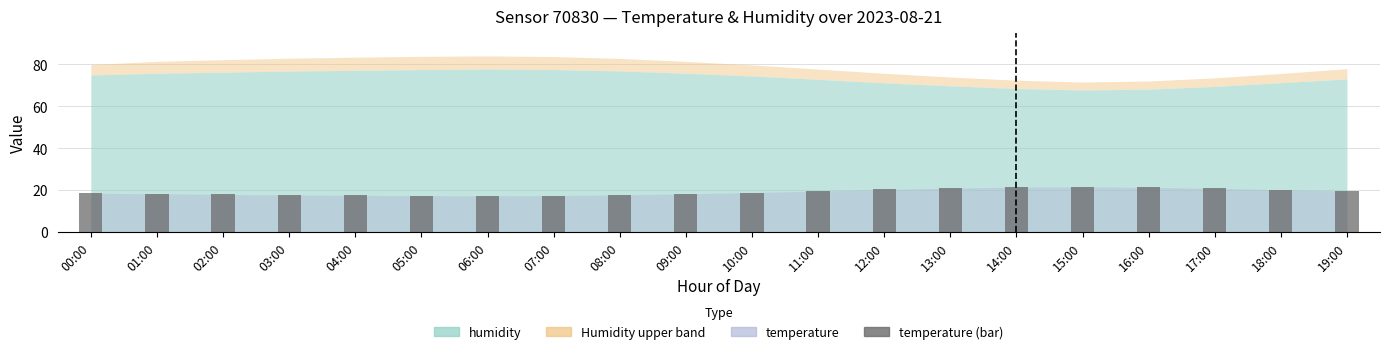

What is the smallest value displayed?

17.2